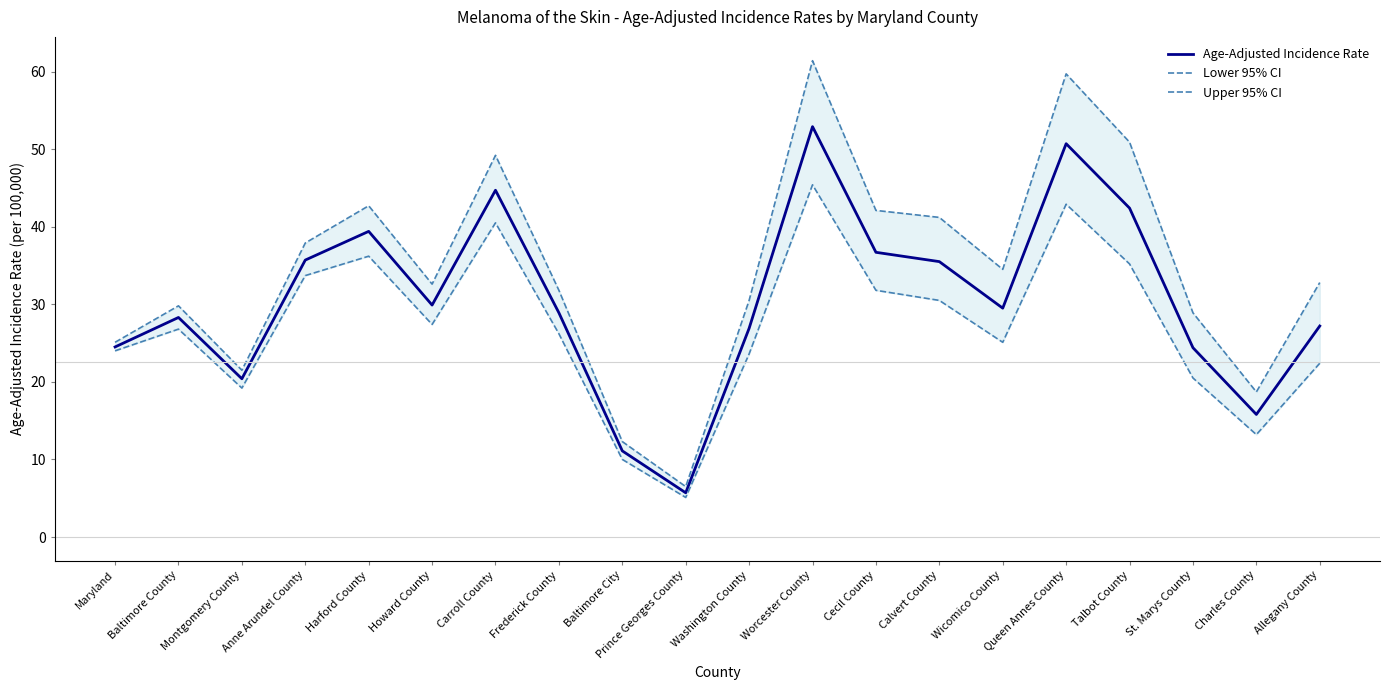

How many interior local valleys does the Lower 95% CI series have?

5